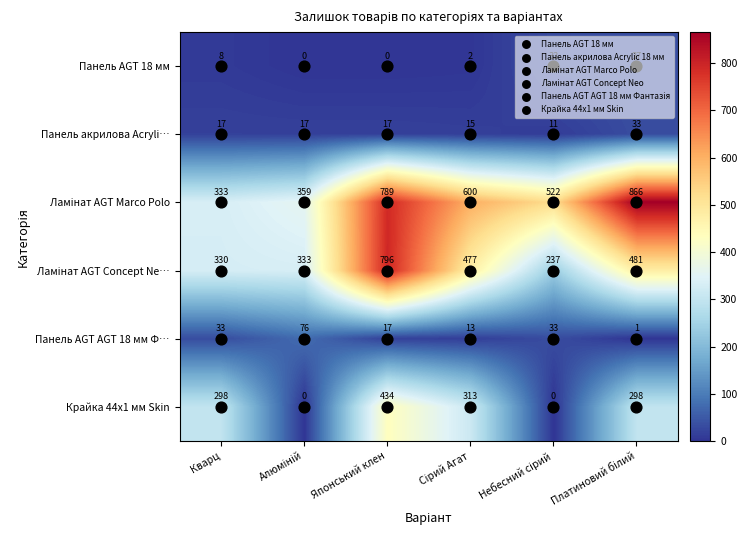

What is the minimum value for Панель акрилова Acryli…?

11